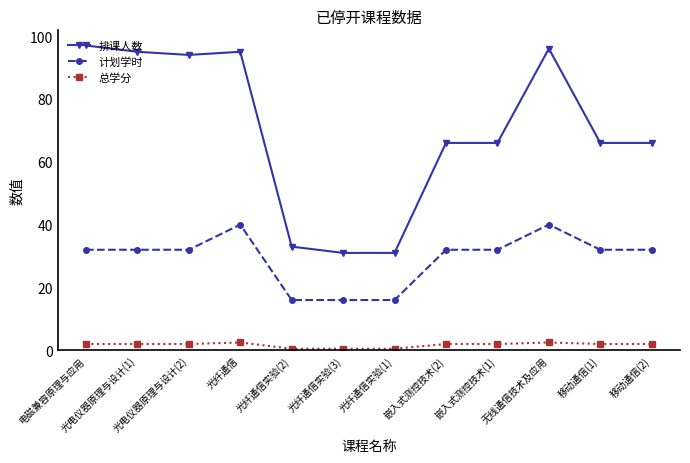

At 光纤通信, list the series in order from smallest to largest.

总学分, 计划学时, 排课人数